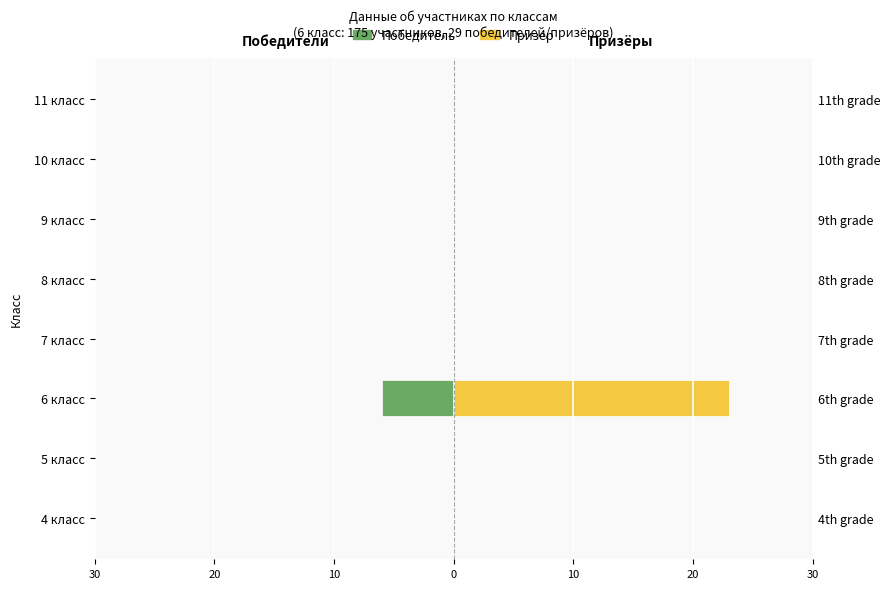

Reading left to right, extract all data points from this chart.

Победитель: 0	0	-6	0	0	0	0	0
Призер: 0	0	23	0	0	0	0	0